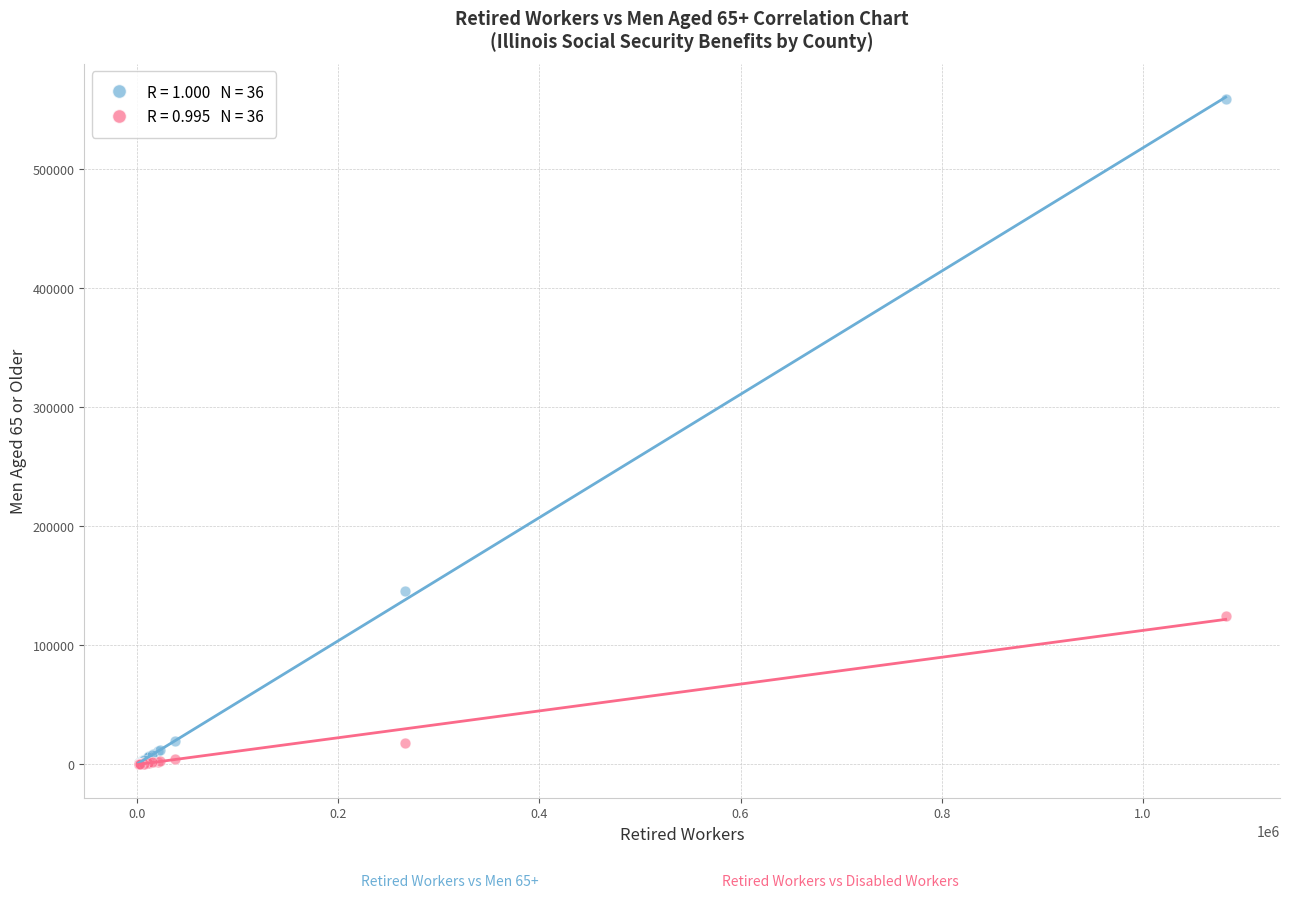

Across all series, what Y value is closest to 279473?

145563